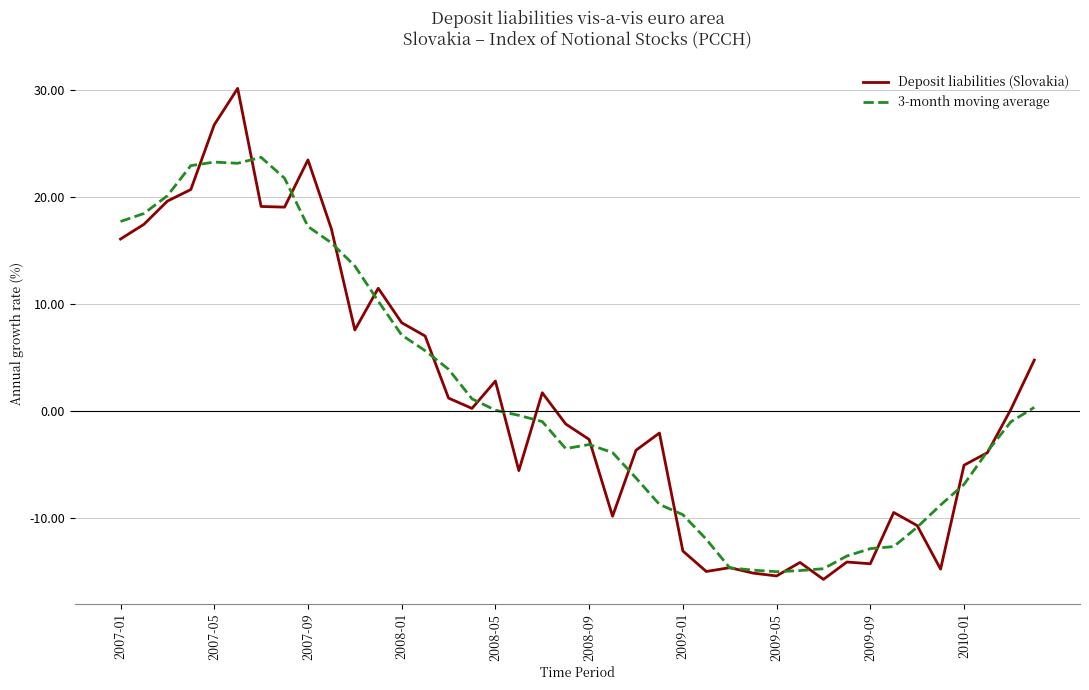

How many lines are shown in the chart?

2